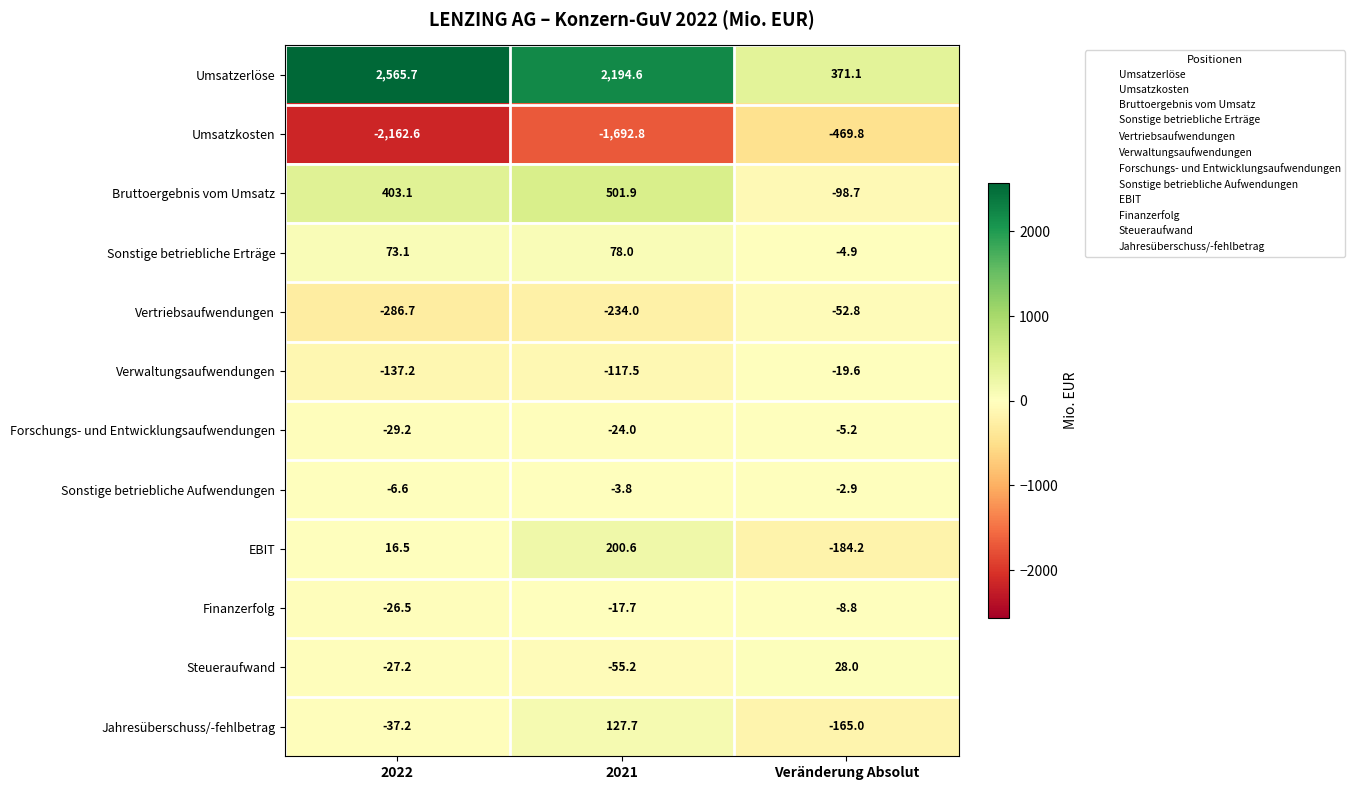

True or false: Umsatzerlöse has a value of 3648.7 at 2021.

False